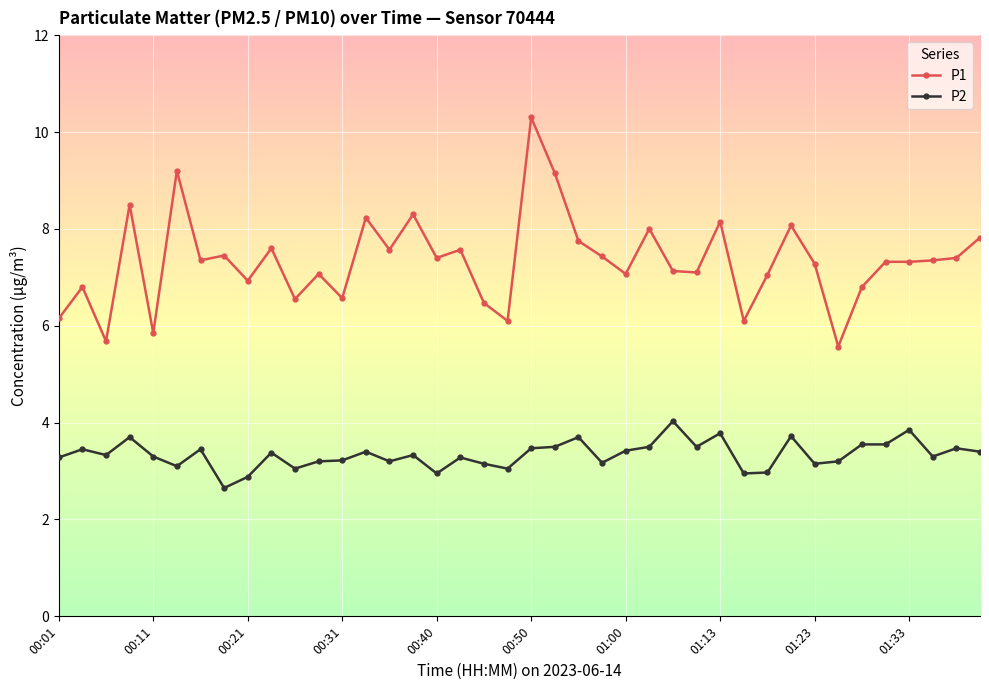

What is the difference between the second highest and second lowest values in the P2 series?

1.0